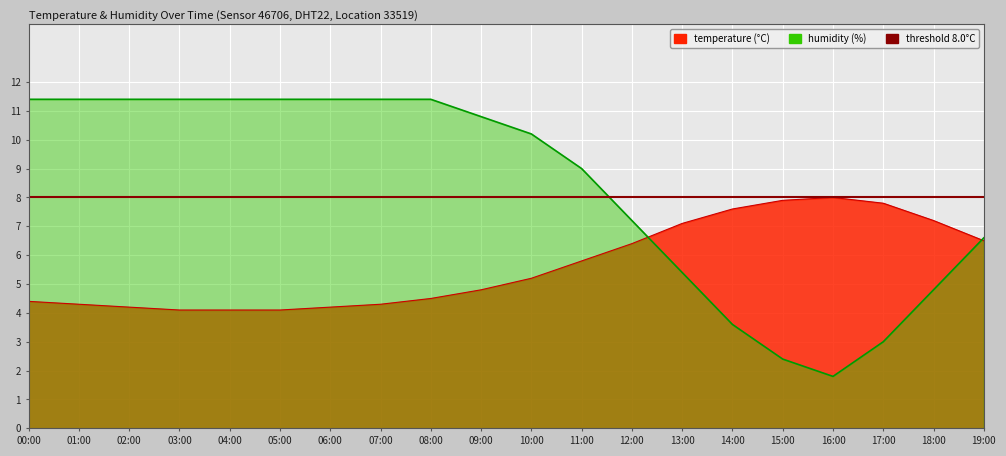

Where is humidity nearest to the value 6?

13:00